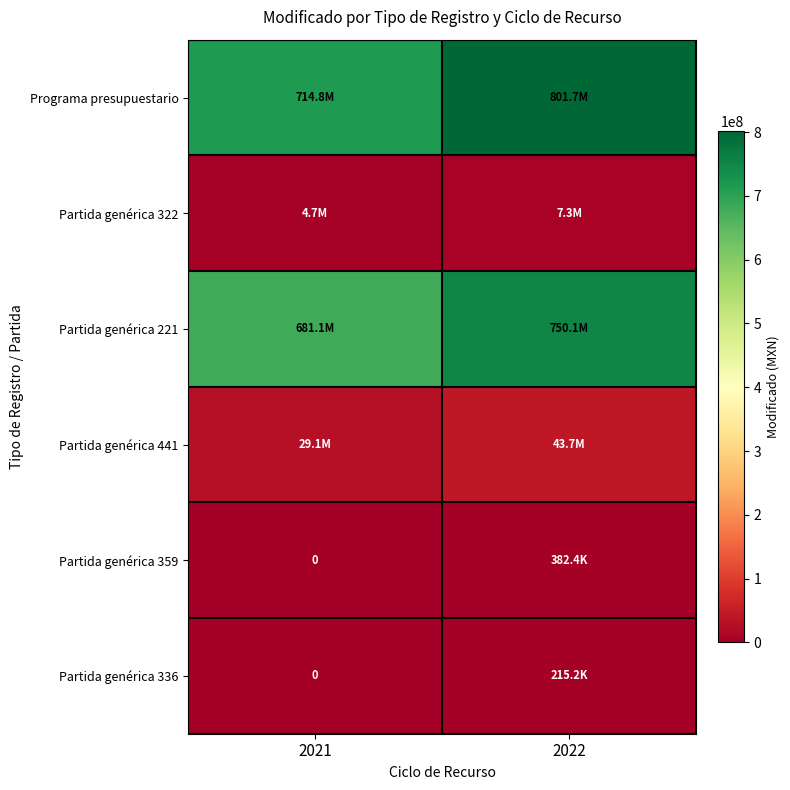

At 2021, list the series in order from largest to smallest.

Programa presupuestario, Partida genérica 221, Partida genérica 441, Partida genérica 322, Partida genérica 359, Partida genérica 336